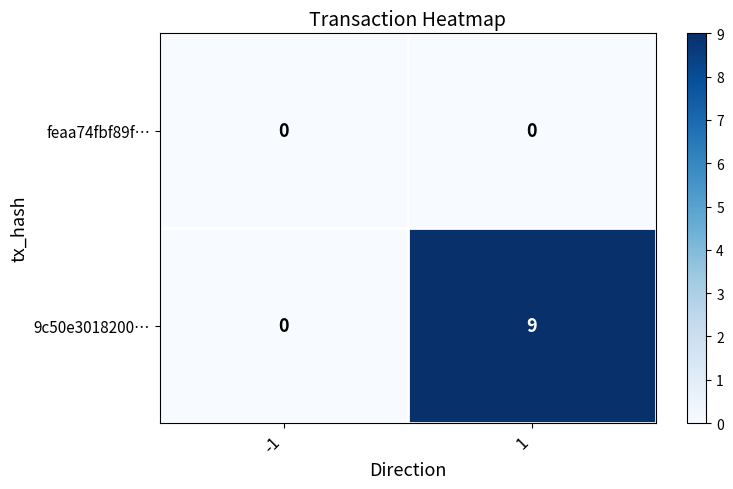

Read the 9c50e3018200… value at 1.

9